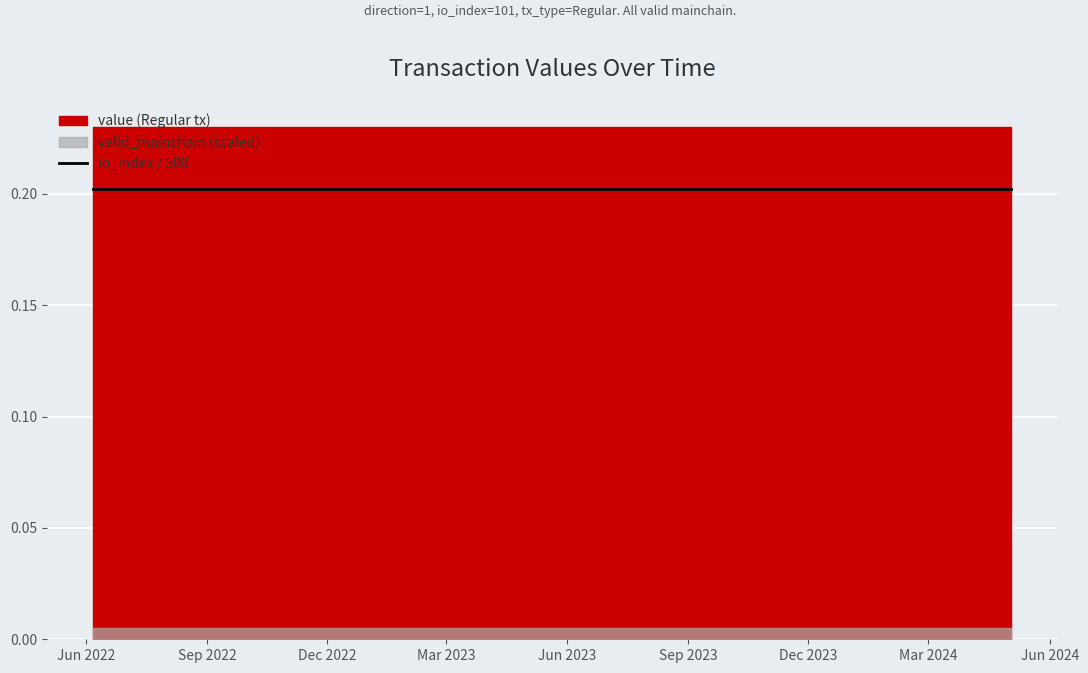

True or false: value and io_index cross at least once.

False